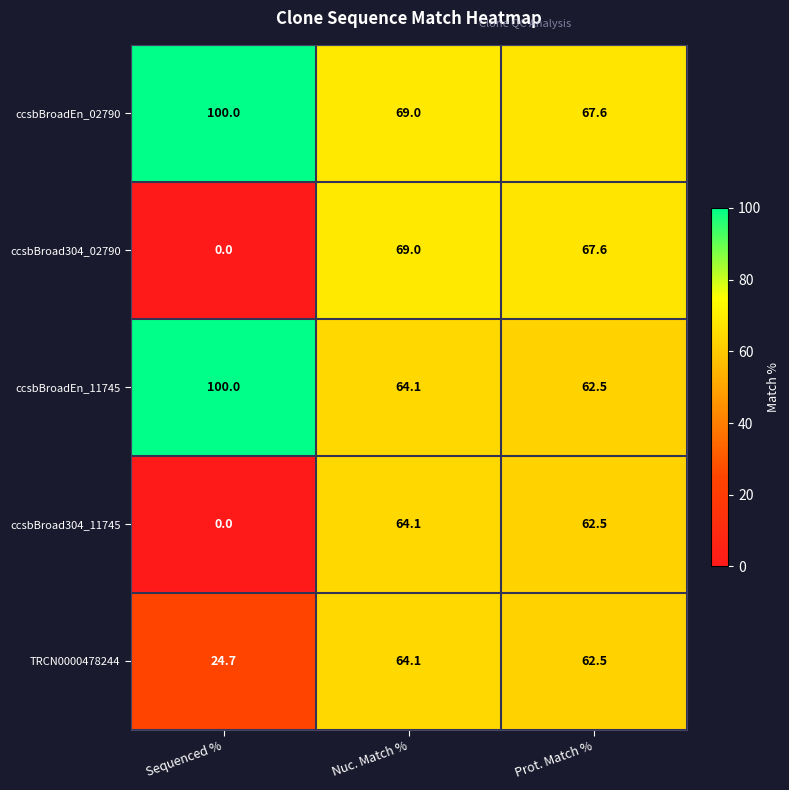

What is the sum of all TRCN0000478244 values?

151.3